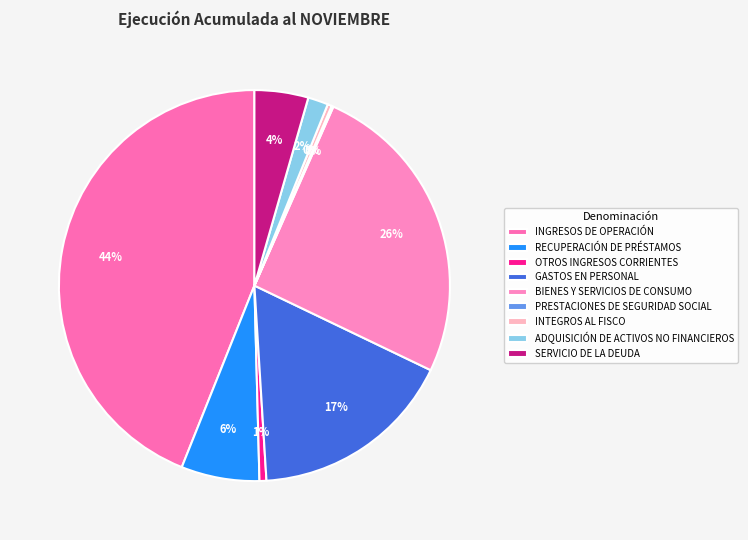

Is there any slice that represents more than half of the pie?

No